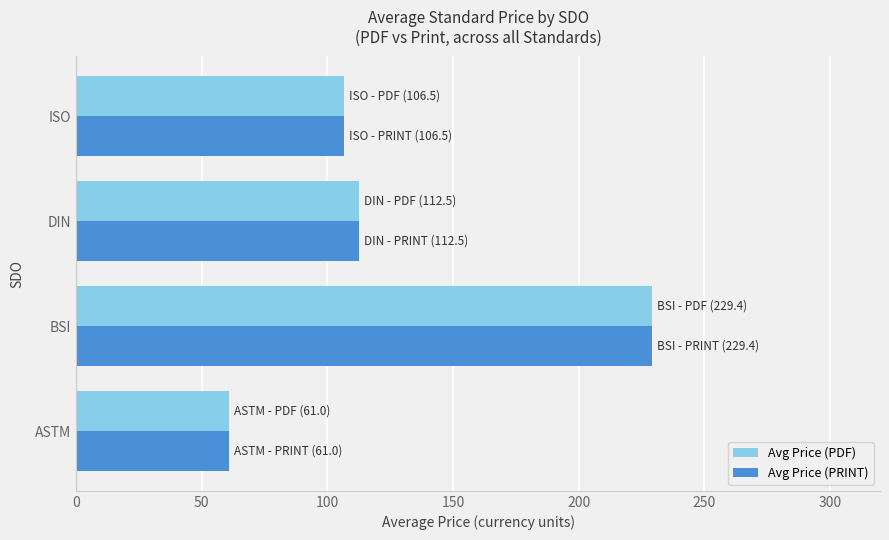

What is the difference between the maximum and minimum values in the Avg Price (PDF) series?

168.4